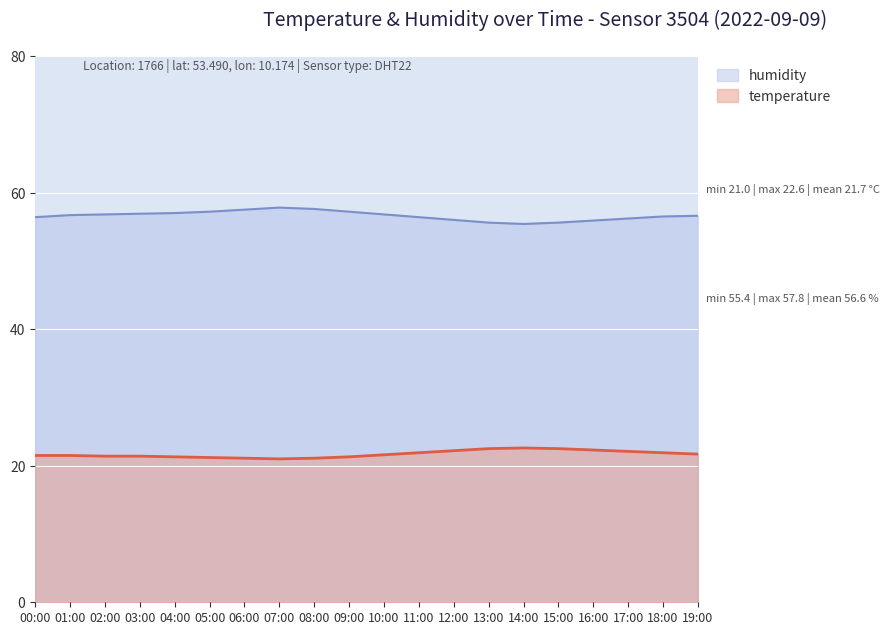

True or false: humidity and temperature cross at least once.

False